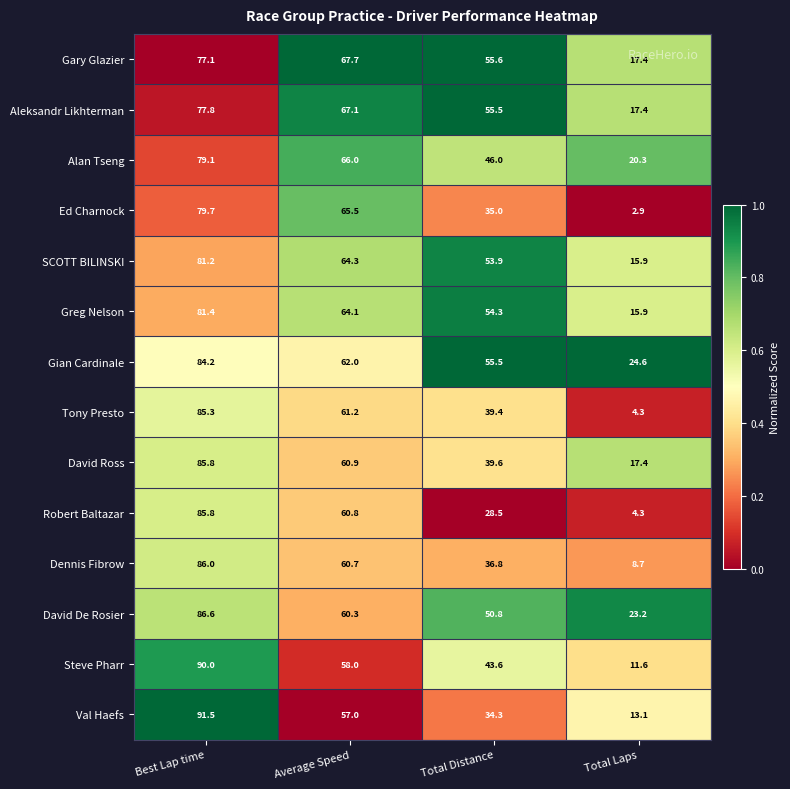

True or false: Aleksandr Likhterman has a value of 17.4 at Total Laps.

True